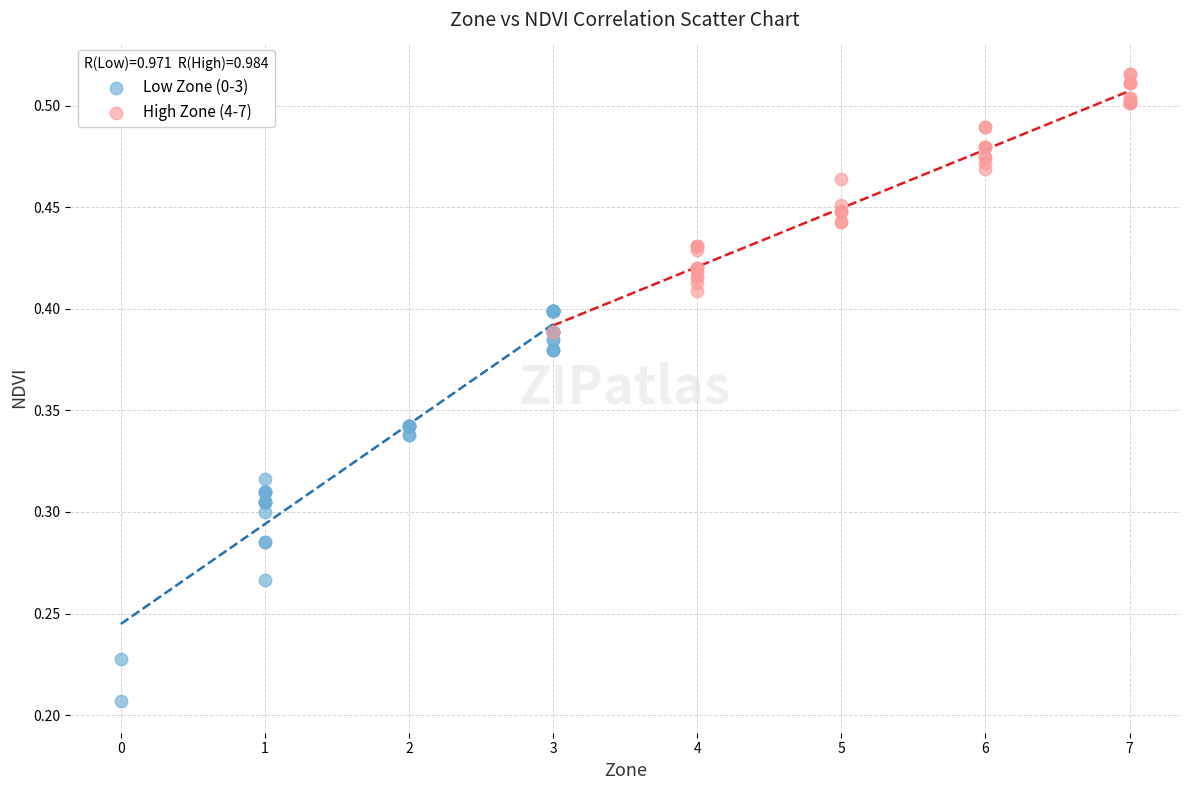

Which series contains the highest Y value?

High Zone (4-7)